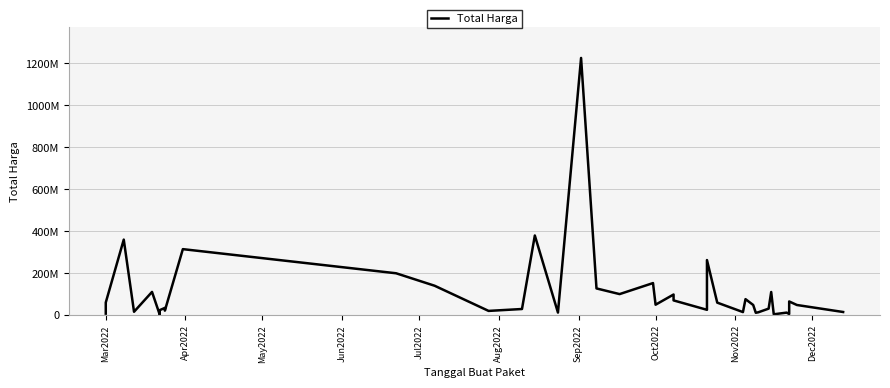

What is the value of the 1st point from the left?

6936000